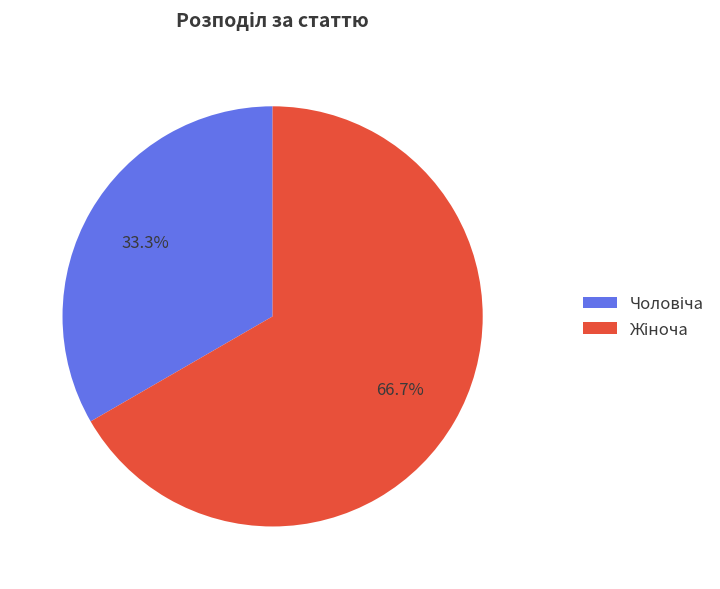

Does any single category account for the majority?

Yes